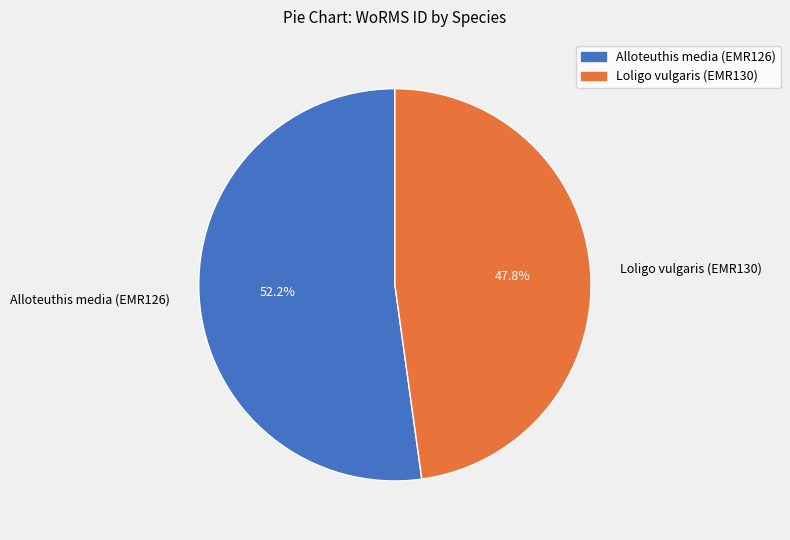

Which category has the smallest portion of the pie?

Loligo vulgaris (EMR130)